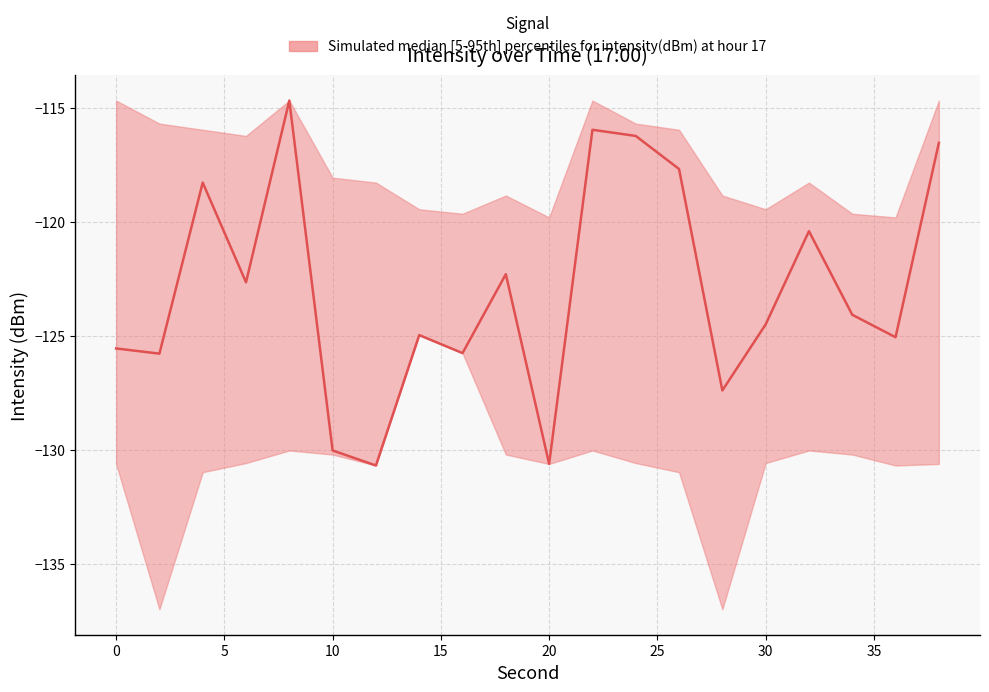

At which label does median reach its peak?

8